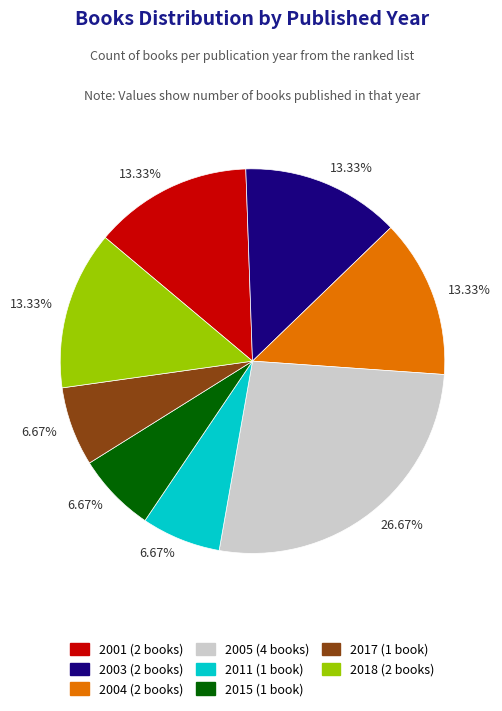

Is there a majority slice in this chart?

No